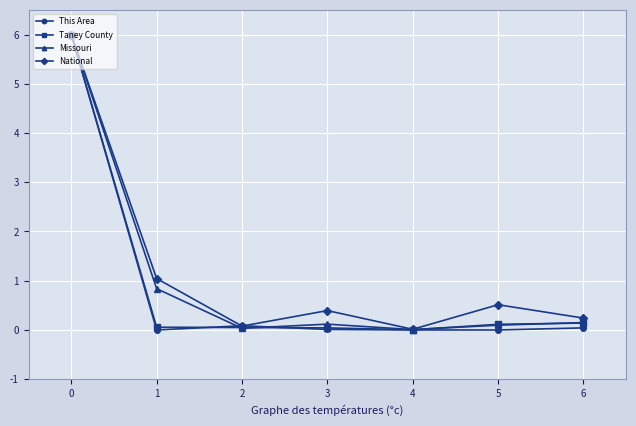

What is the value of the Missouri point at the 4th from the left?

0.1